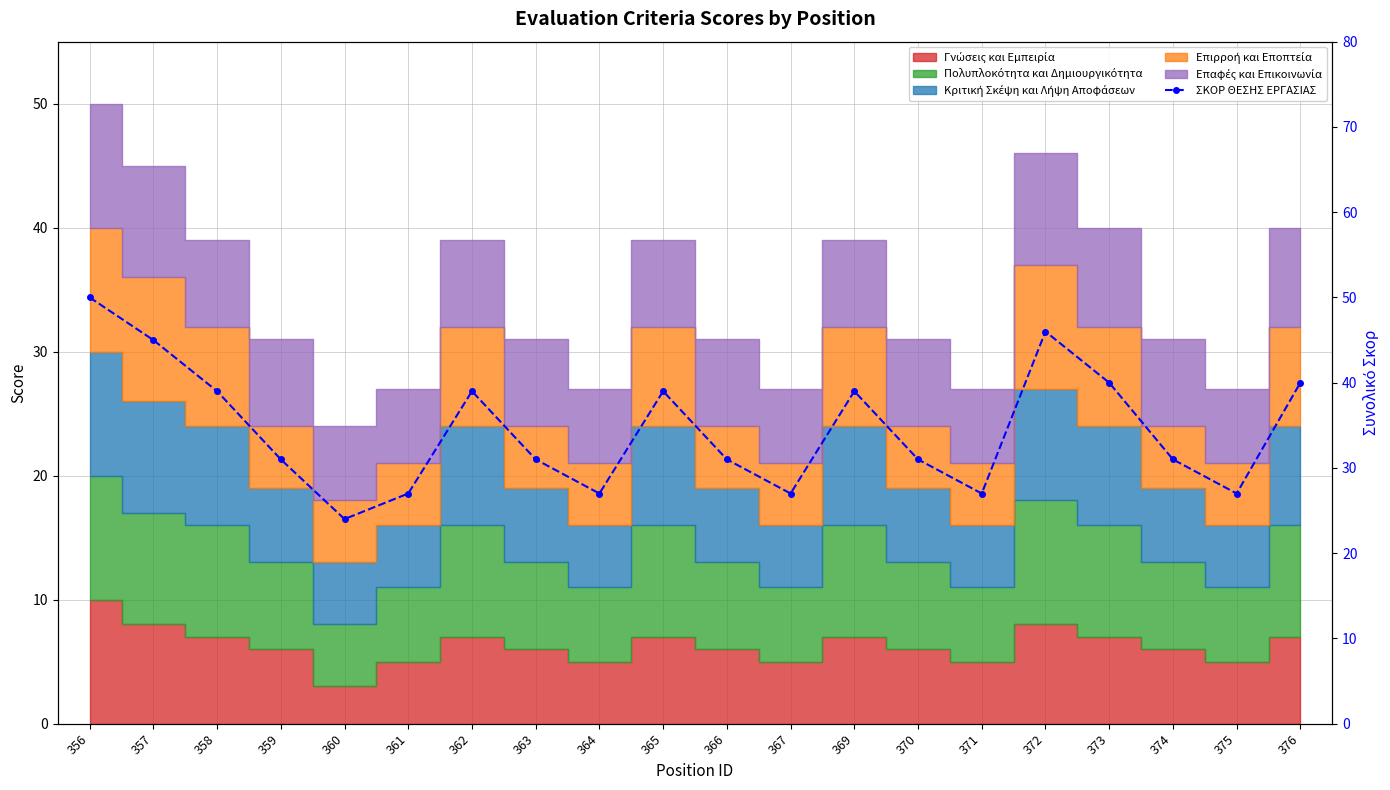

Between 372 and 375, which is larger?

372